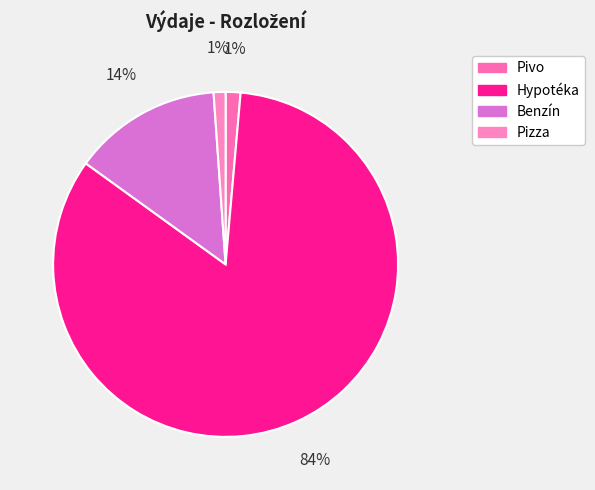

Is it true that Pivo is 11% of the pie?

False